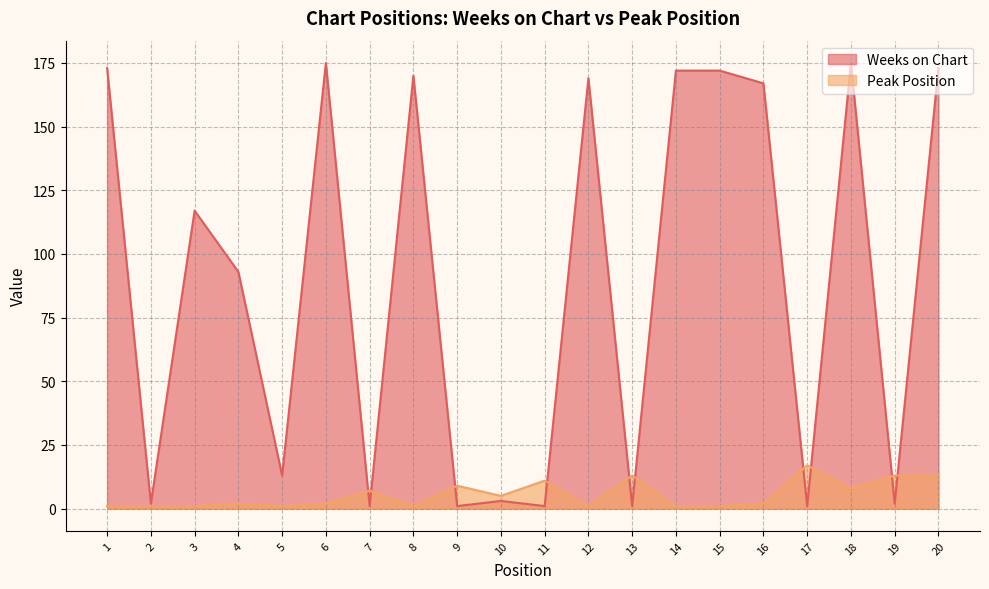

Rank the series by their maximum value, from highest to lowest.

Weeks on Chart, Peak Position